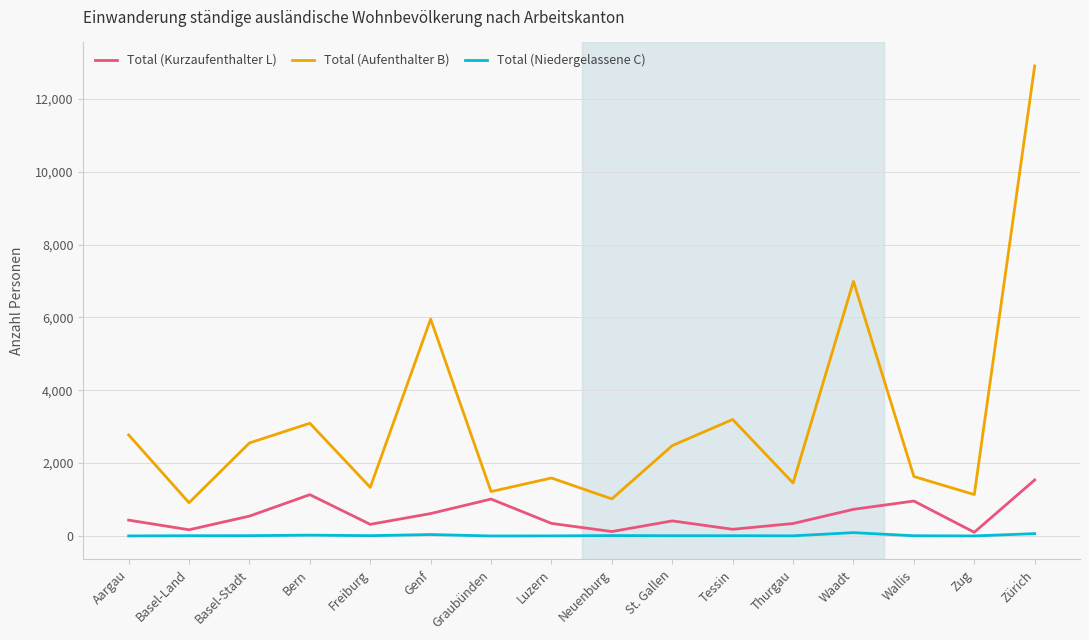

Read the Total (Niedergelassene C) value at Wallis, to the nearest 5.

5